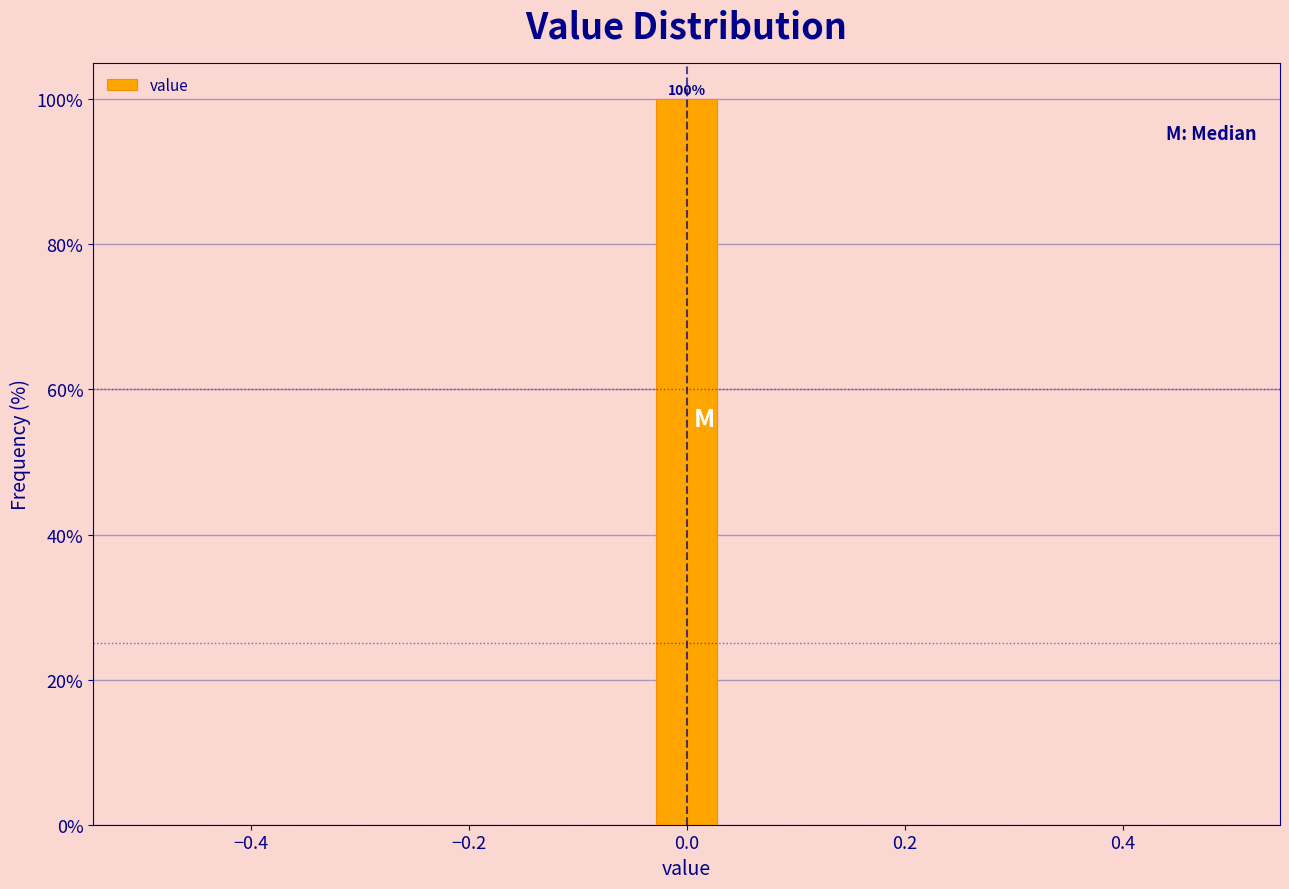

Around what value on the x-axis is the tallest bar? Give the approximate position of its centre, as read against the axis.

0.00